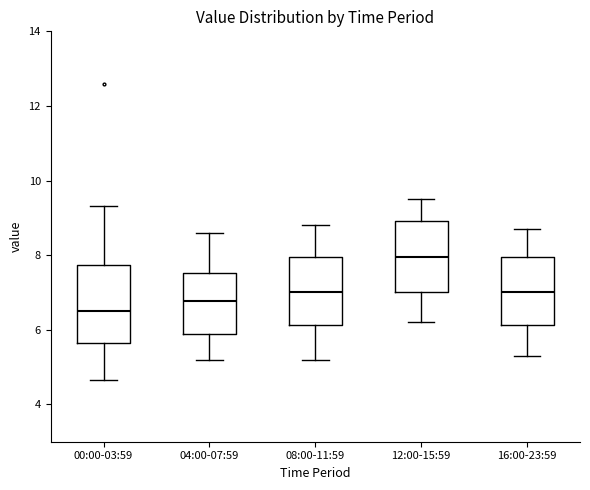

Which box has the highest median line?

12:00-15:59